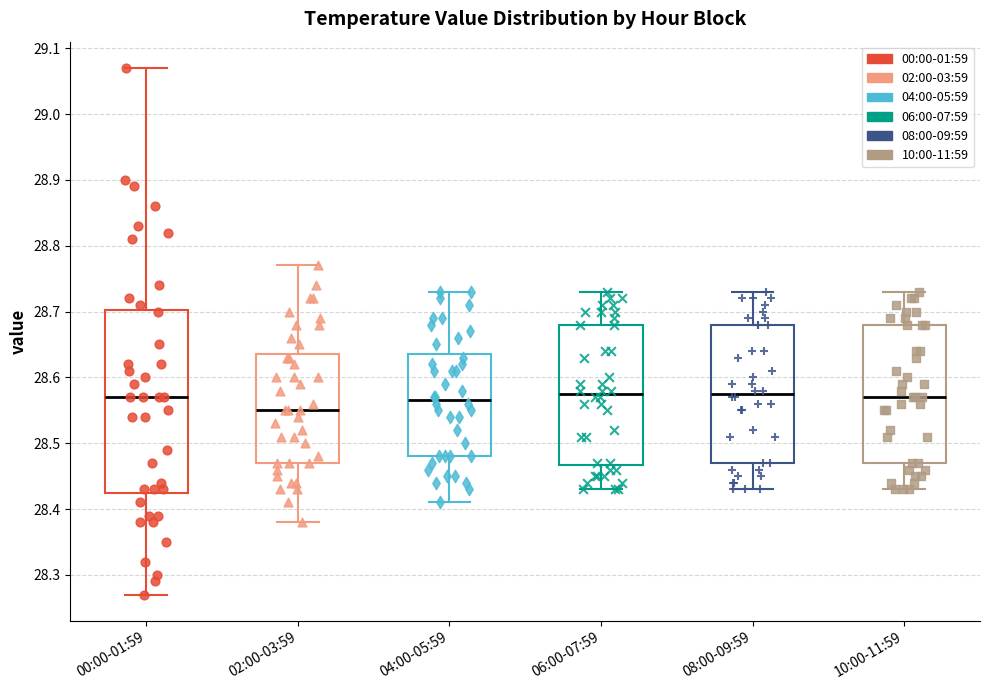

Where is the upper edge of the box for 06:00-07:59 on the y-axis? The values are not printed on the chart, so give them approximately, as read against the axis.

28.68